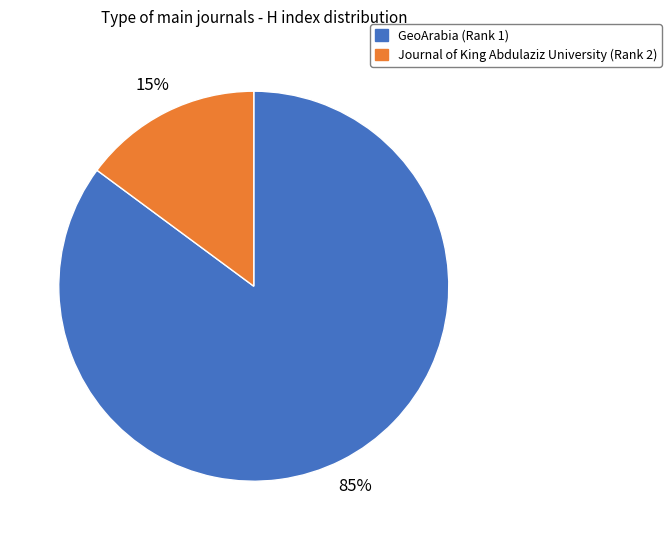

What is the ratio of the value at GeoArabia (Rank 1) to the value at Journal of King Abdulaziz University (Rank 2)?

5.7